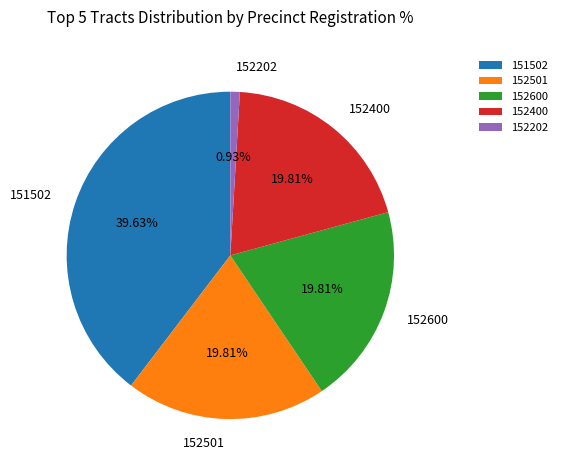

Which has a higher value, 151502 or 152501?

151502